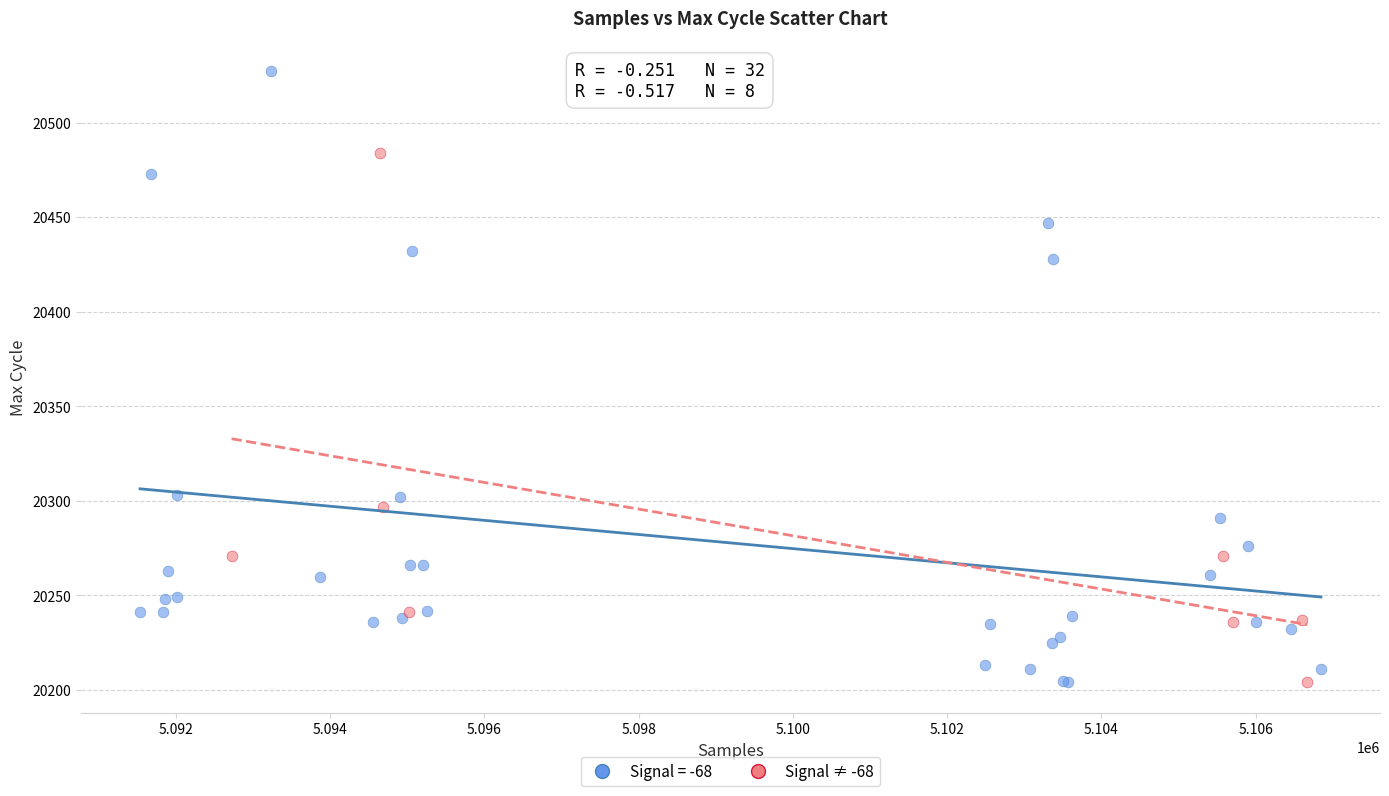

Which series reaches the maximum Y coordinate?

Signal = -68